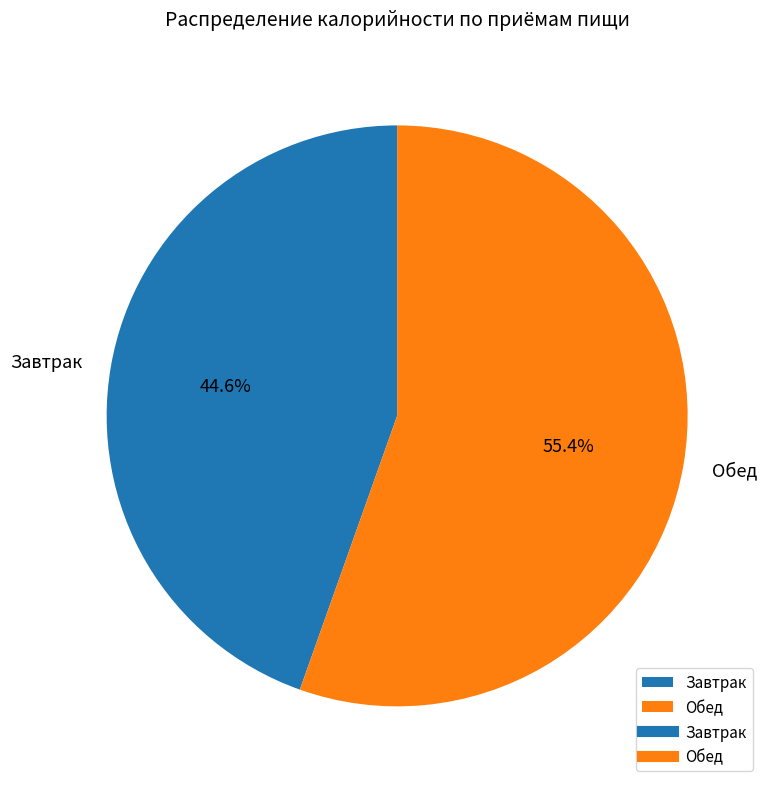

To the nearest percent, what is the difference between the Завтрак and Обед slice percentages?

11%